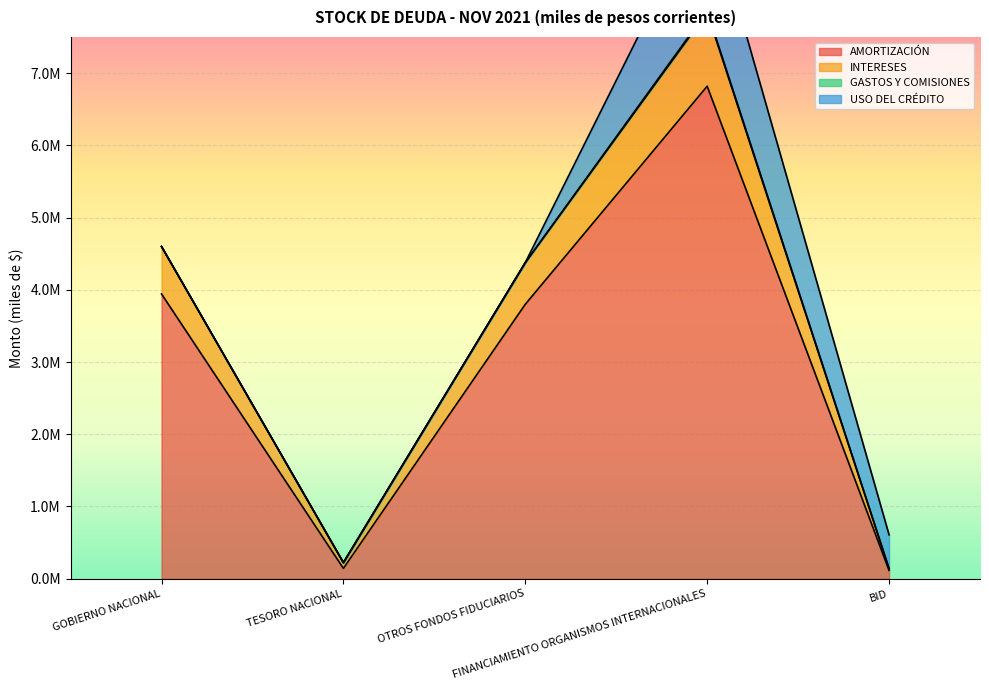

What position from the left is FINANCIAMIENTO ORGANISMOS INTERNACIONALES?

4